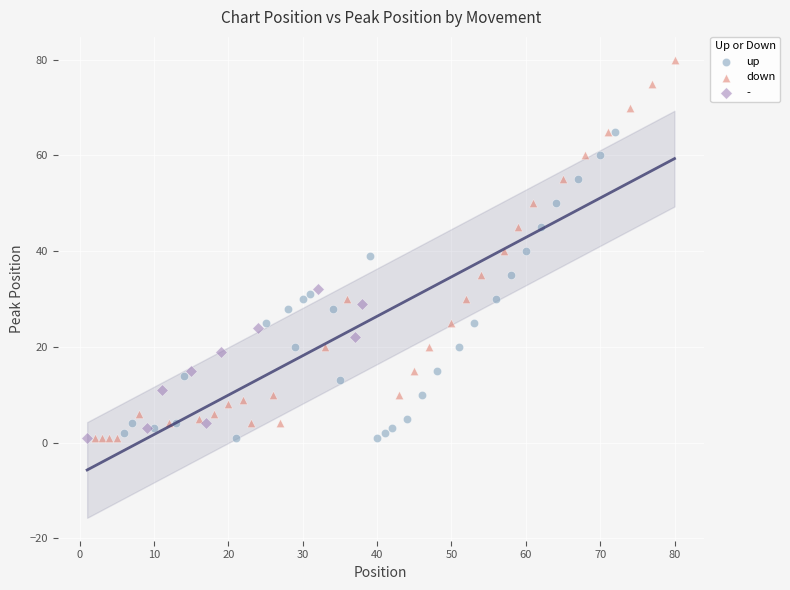

Which series reaches the maximum Y coordinate?

down